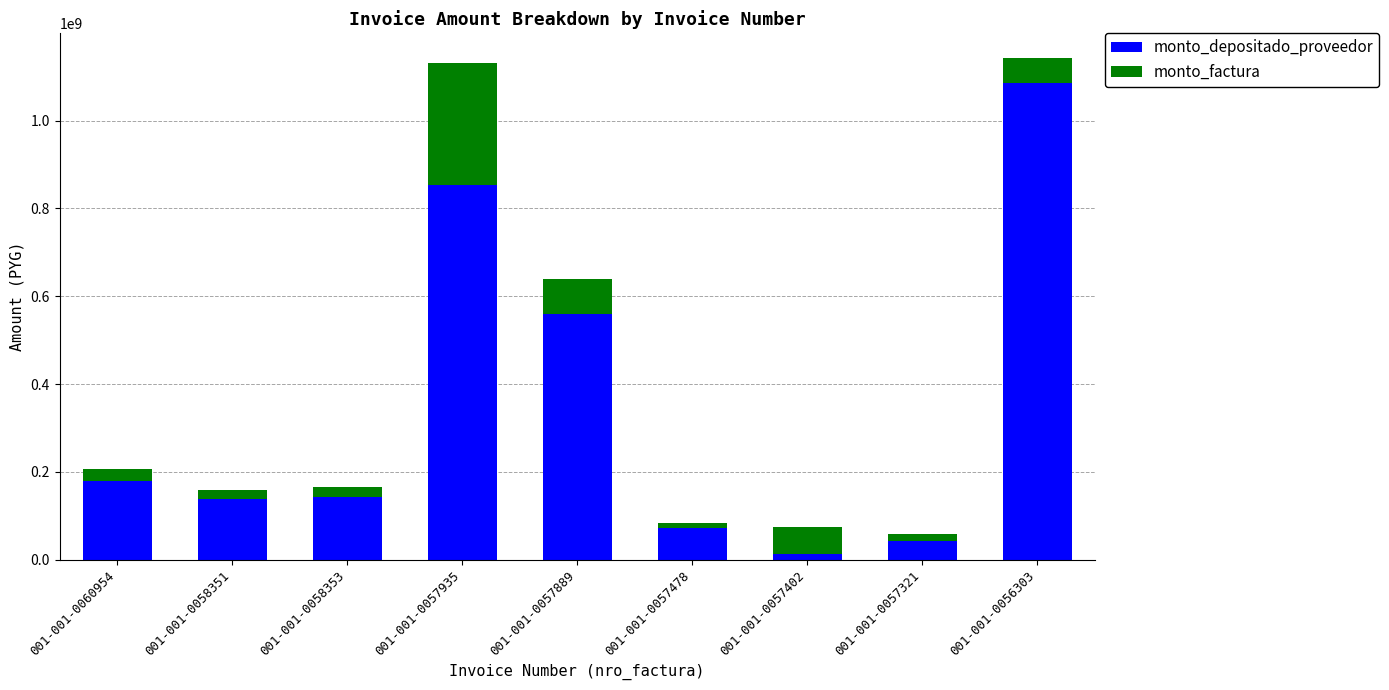

How many data points does each series have?

9